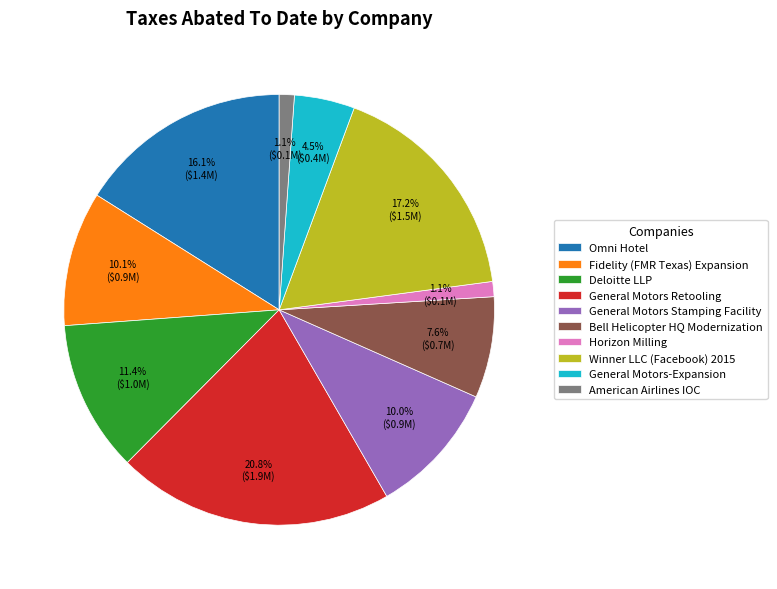

To the nearest percent, what is the difference between the American Airlines IOC and Deloitte LLP slice percentages?

10%